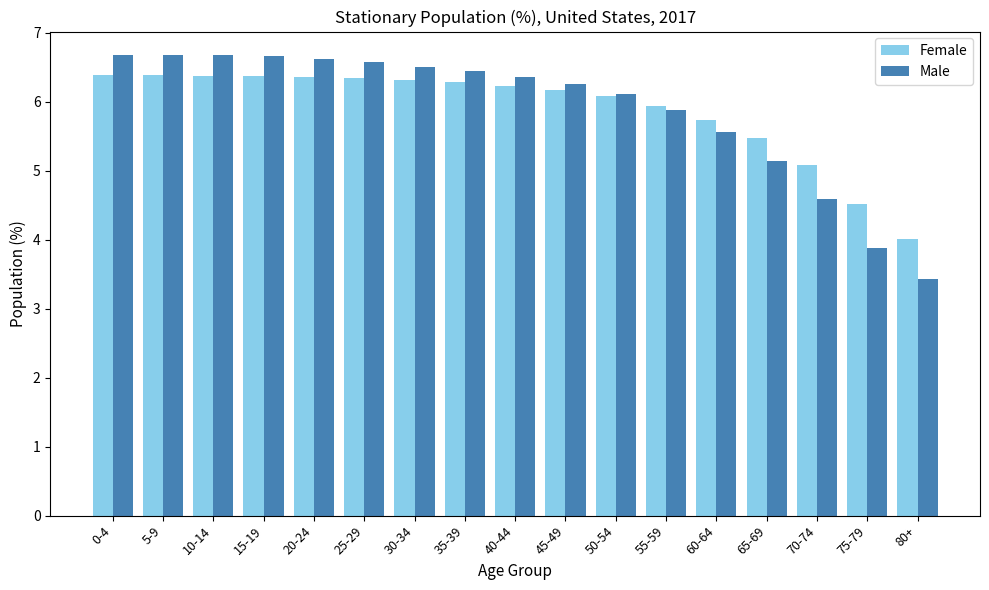

What is the average value of the Female series?

5.9